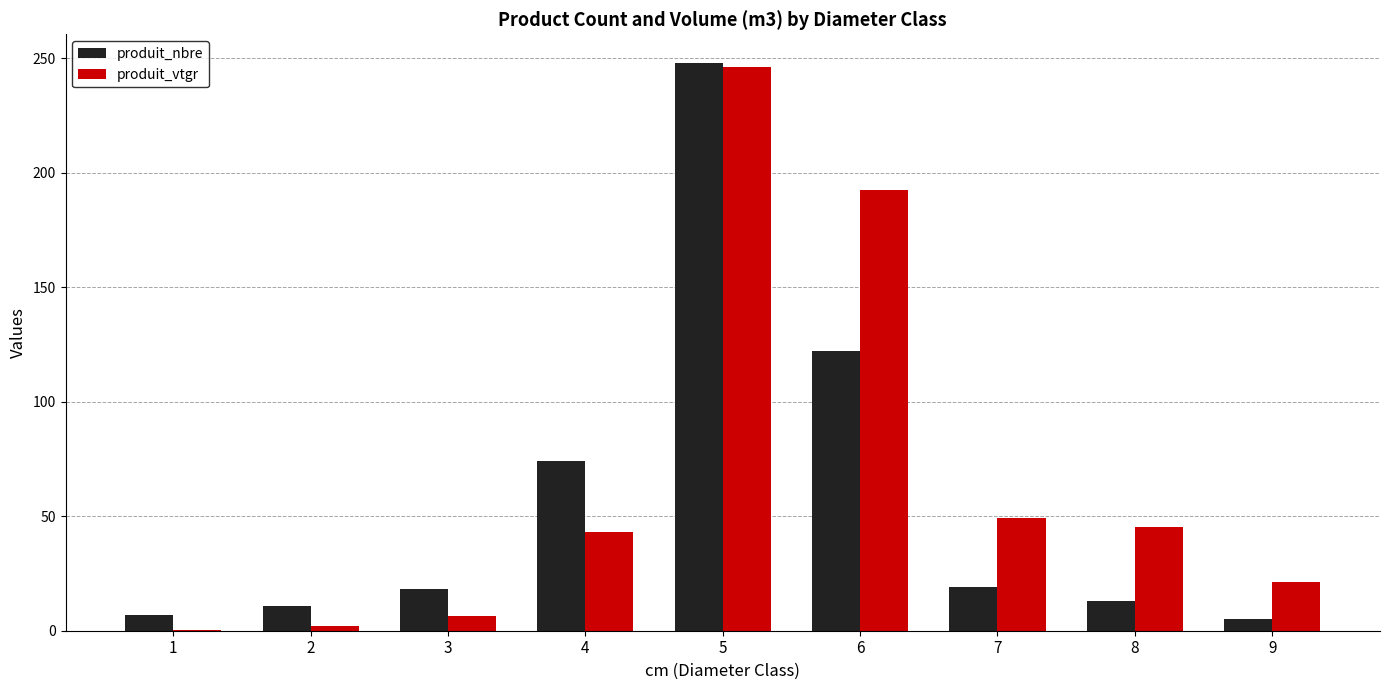

The value of produit_nbre at 2 is 11.0. True or false?

True